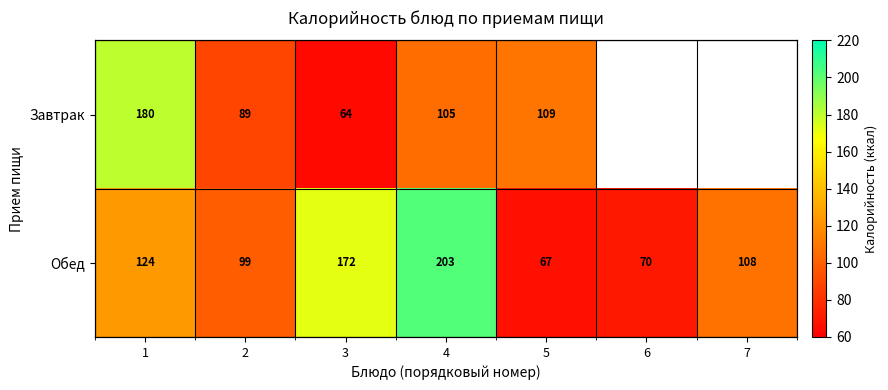

What value does the Обед series have at 7?

108.0